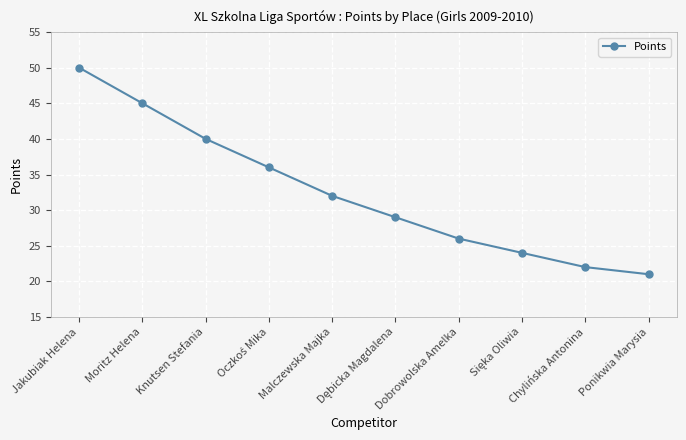

The value at Moritz Helena is 25. True or false?

False